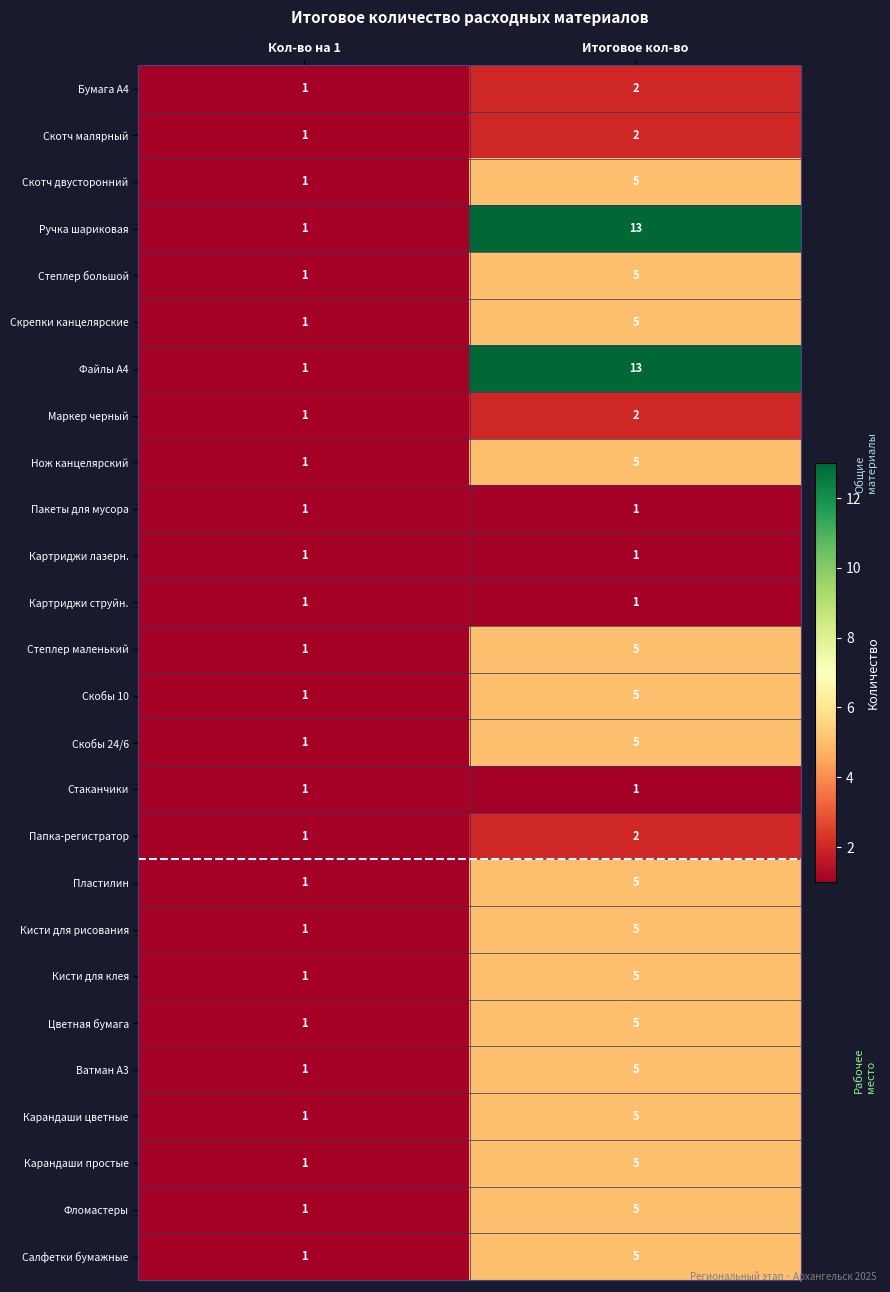

The Карандаши простые series shows 1 at Кол-во на 1. True or false?

True